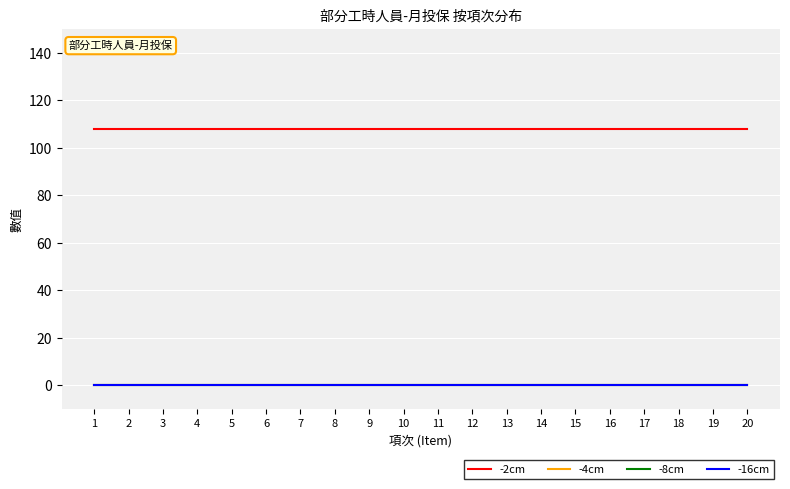

Does the chart have visible grid lines?

Yes